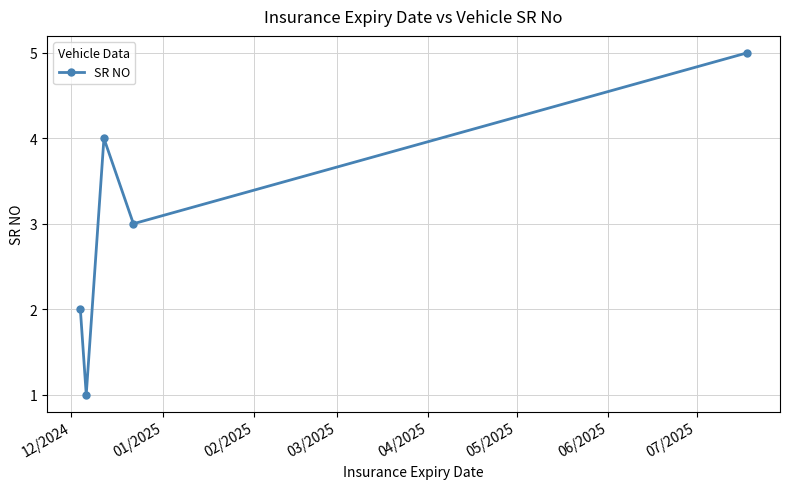

What is the average value?

3